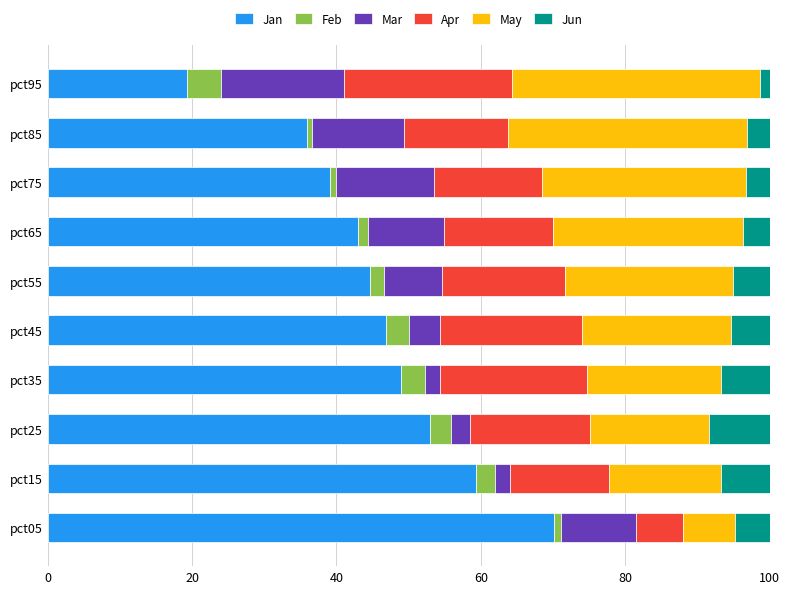

At which label does Jan reach its minimum?

pct95